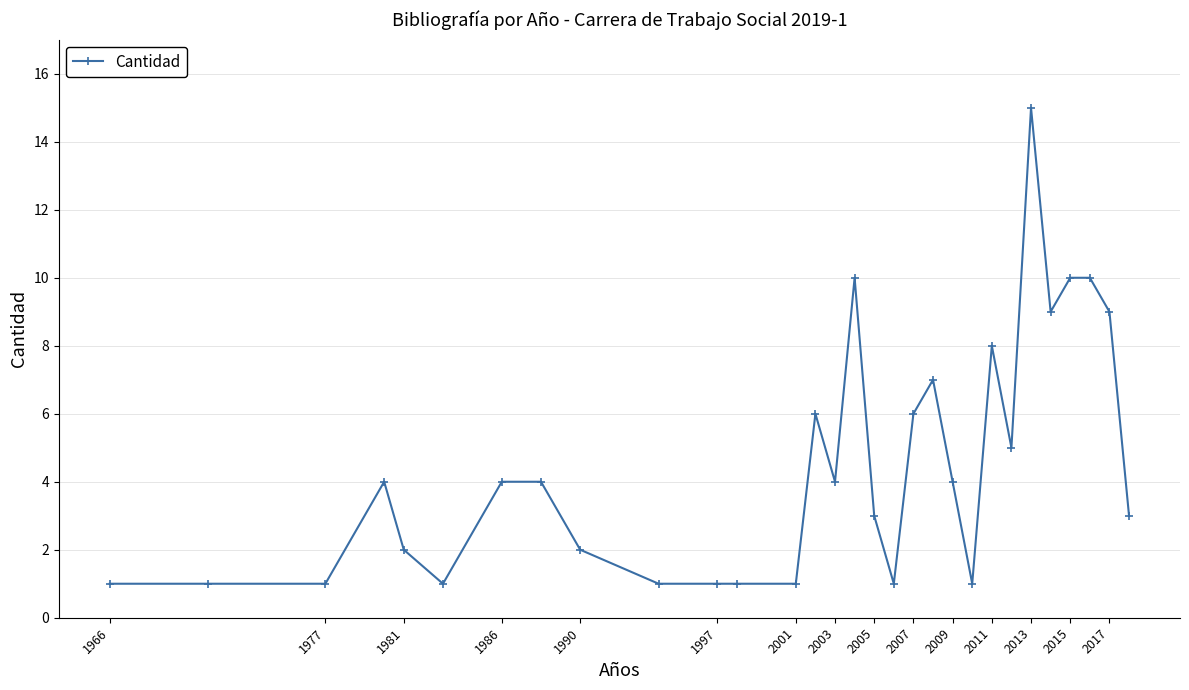

What is the value of the 25th point from the left?

15